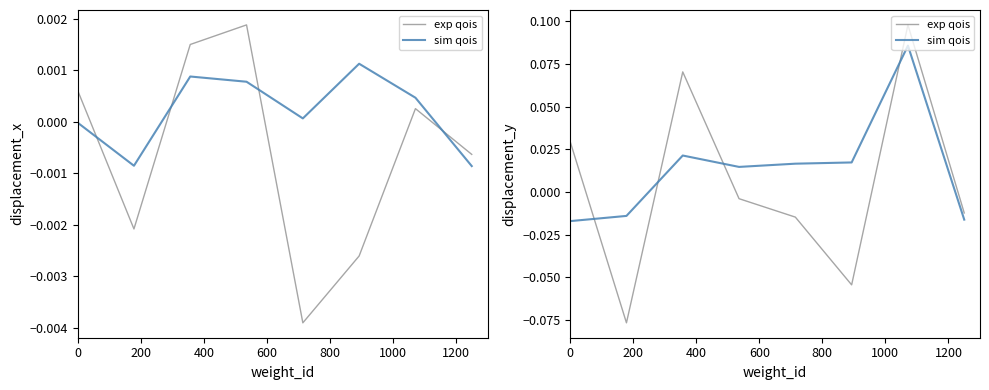

What are all the series names shown in the legend?

exp qois, sim qois